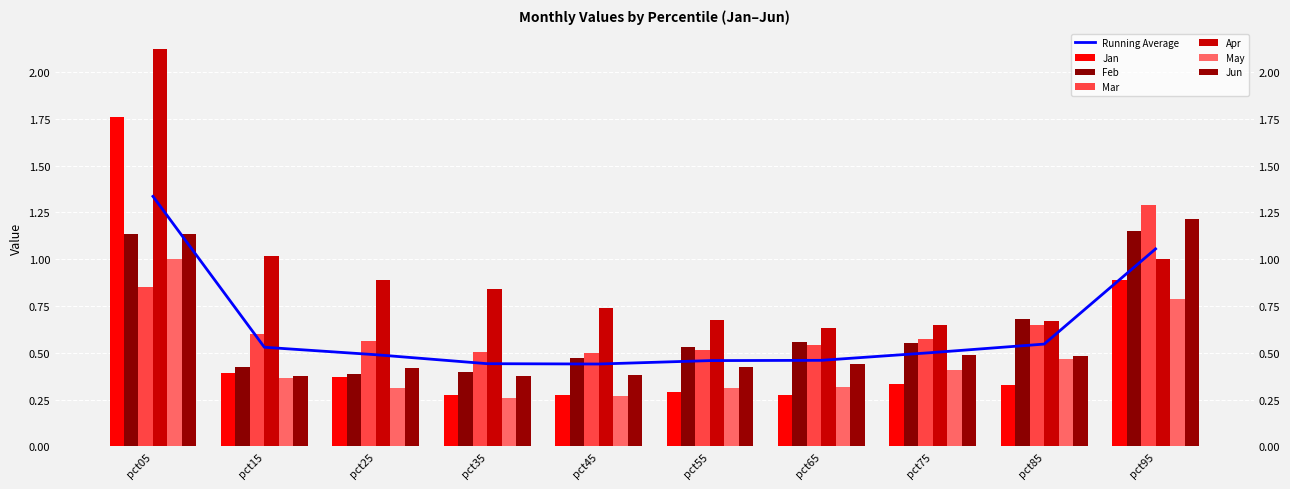

Which series has the widest spread of values?

Apr